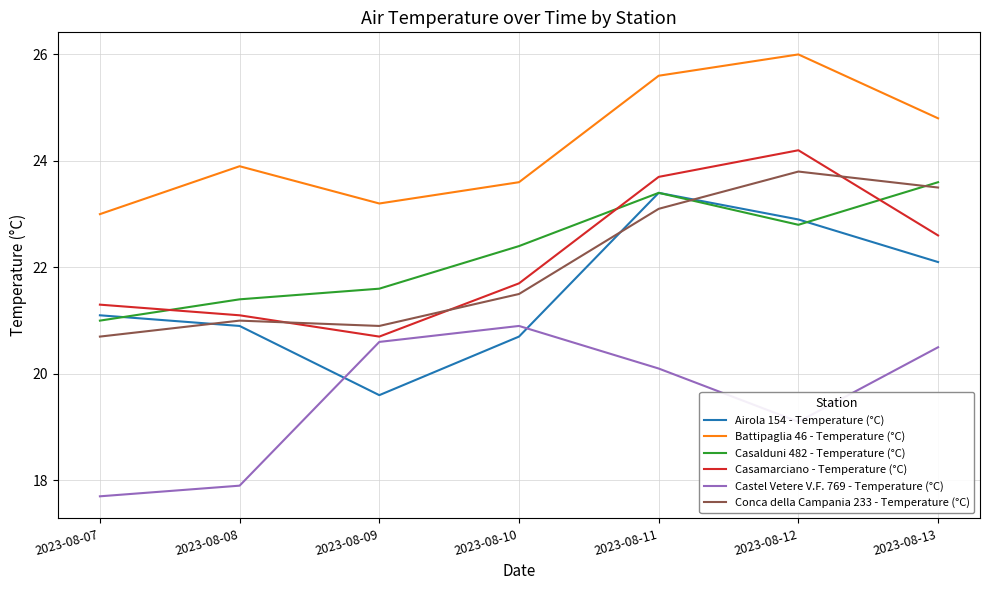

Which category has the lowest value in the Casalduni 482 - Temperature (°C) series?

2023-08-07